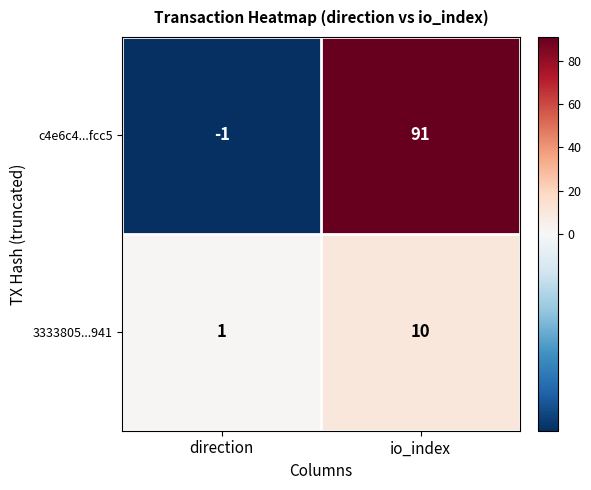

Count the number of data series in this chart.

2